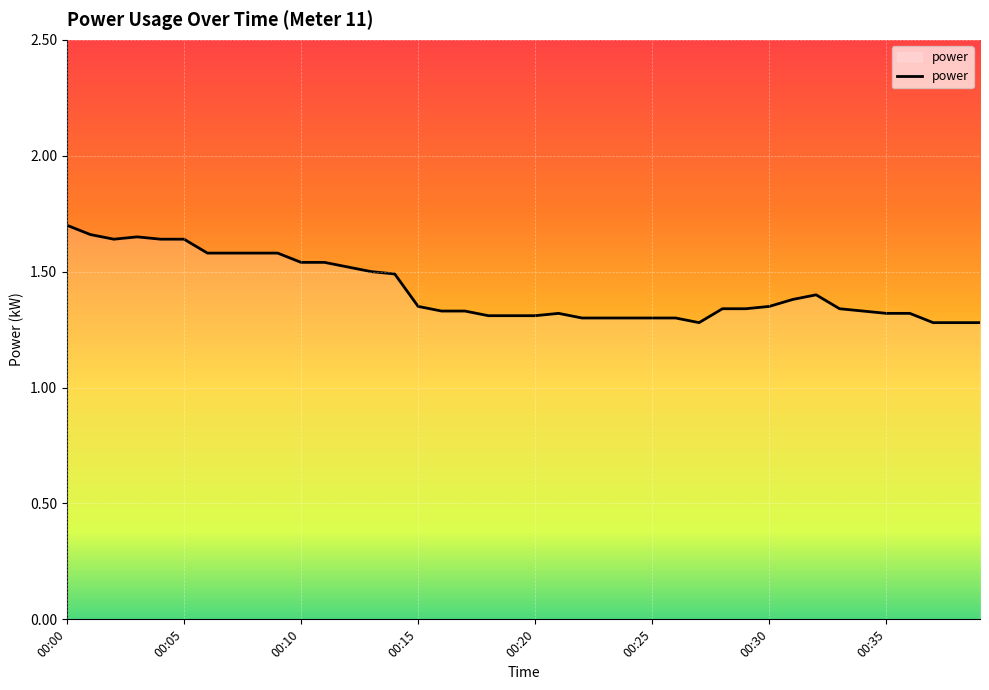

How many lines are shown in the chart?

1